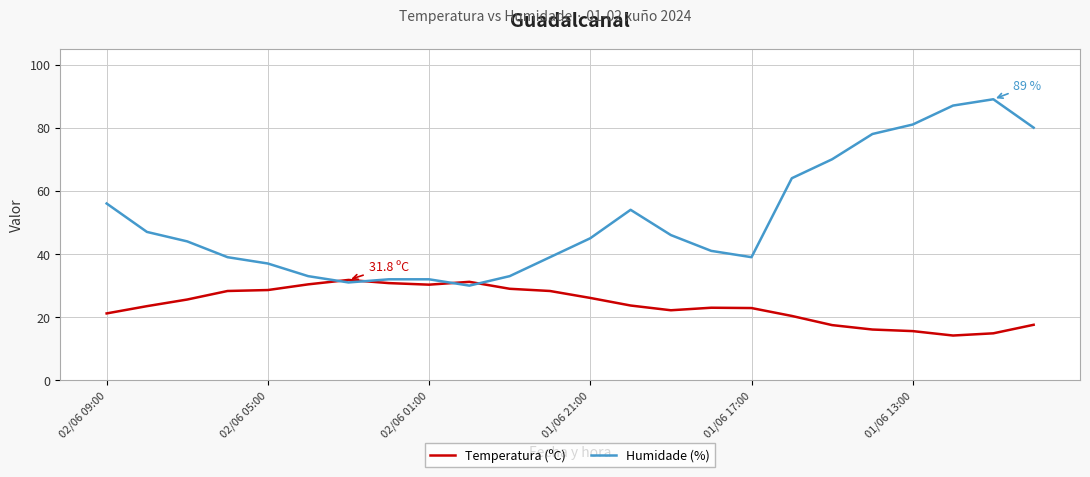

List the series in order of their overall mean, lowest first.

Temperatura (ºC), Humidade (%)